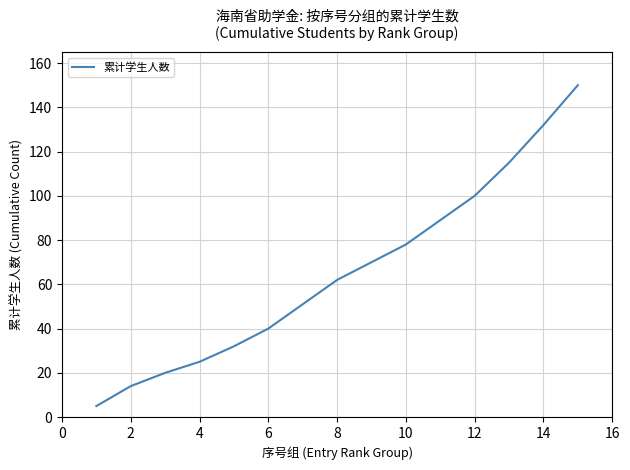

What is the difference between the maximum and minimum values?

145